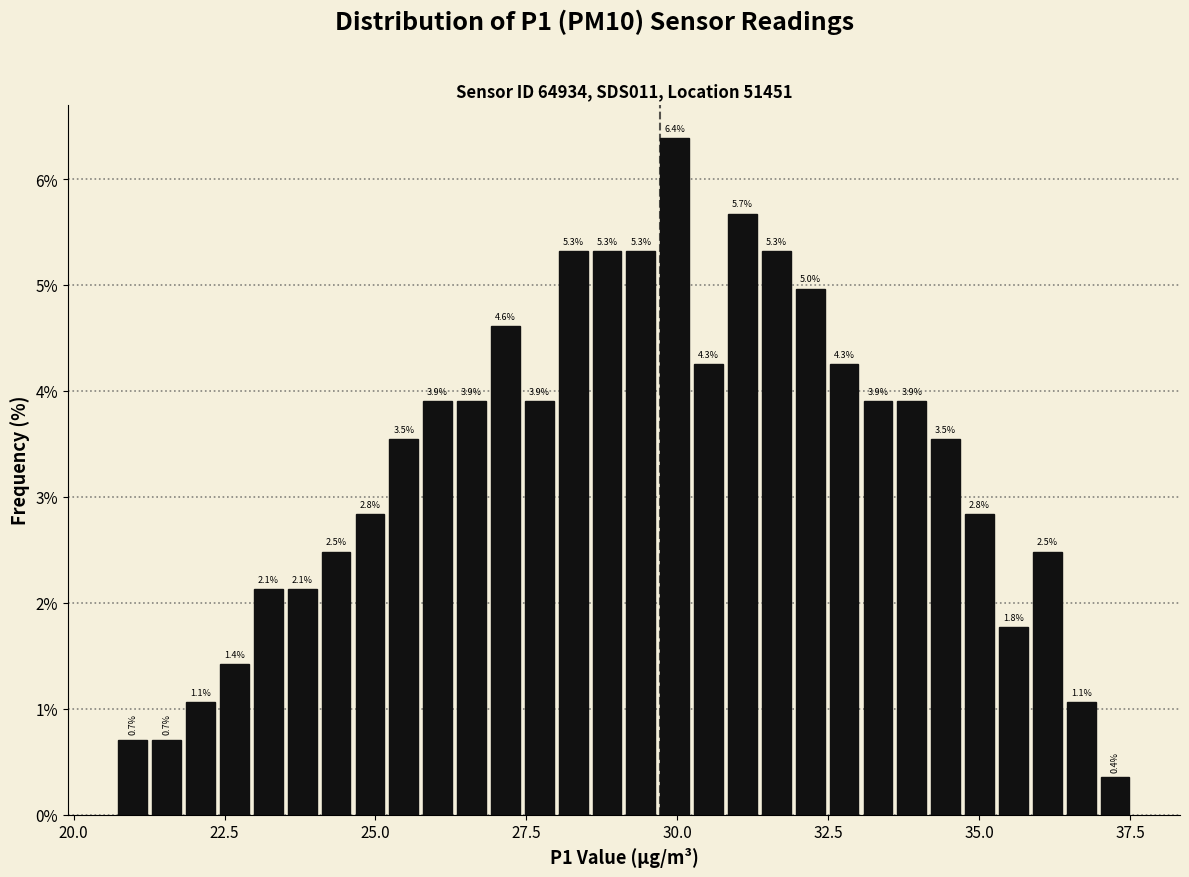

Read against the x-axis, roughly where is the centre of the tallest bar?

30.0